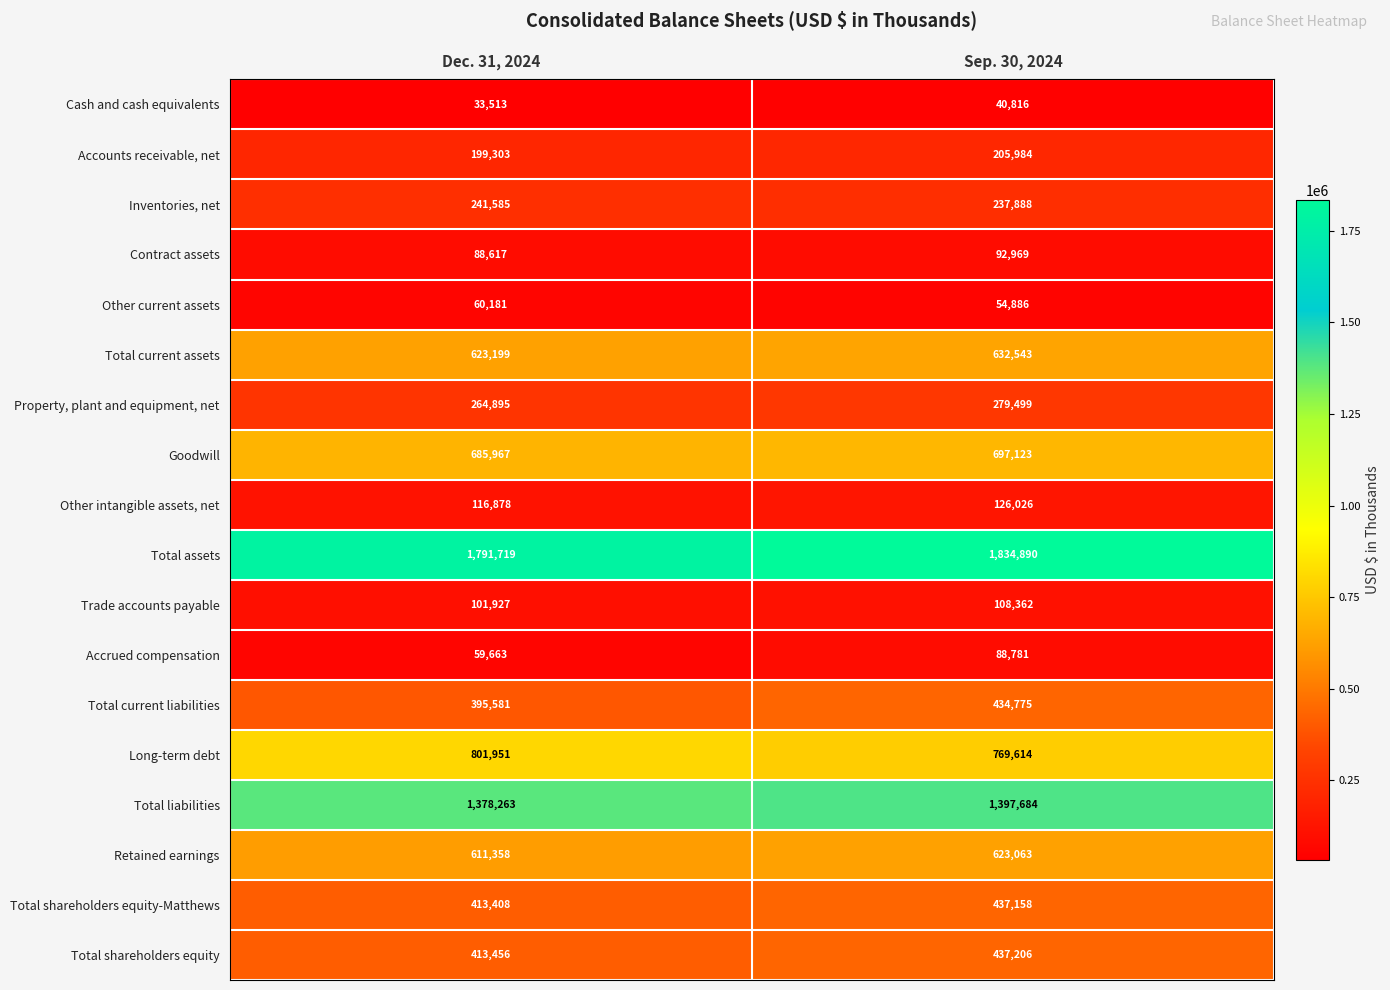

Rank the series at Dec. 31, 2024 from lowest to highest value.

Cash and cash equivalents, Accrued compensation, Other current assets, Contract assets, Trade accounts payable, Other intangible assets, net, Accounts receivable, net, Inventories, net, Property, plant and equipment, net, Total current liabilities, Total shareholders equity-Matthews, Total shareholders equity, Retained earnings, Total current assets, Goodwill, Long-term debt, Total liabilities, Total assets